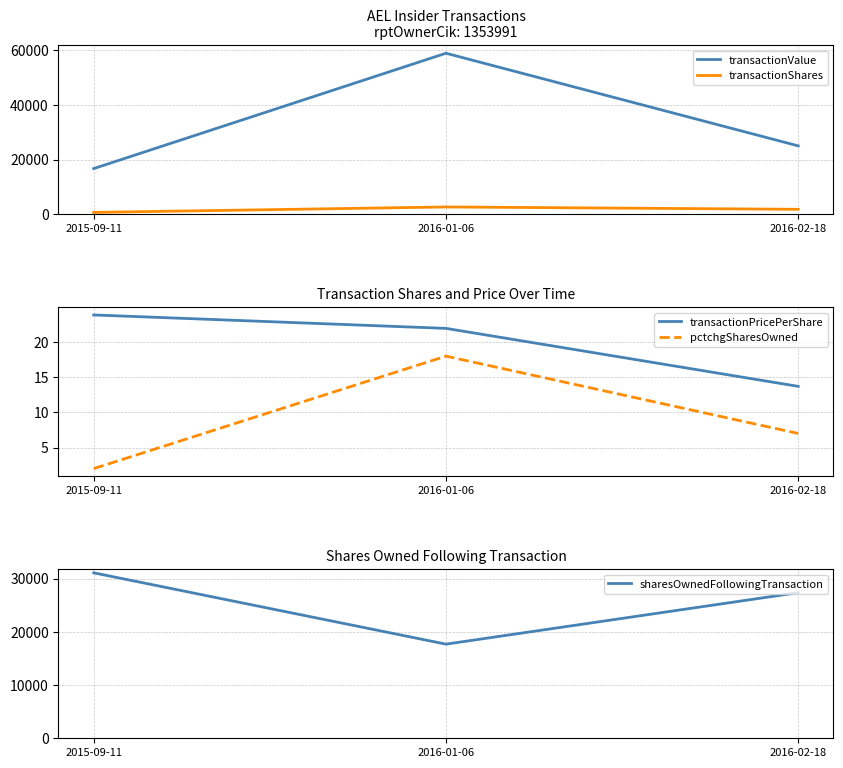

True or false: transactionPricePerShare has a value of 21.9 at 2016-01-06.

True